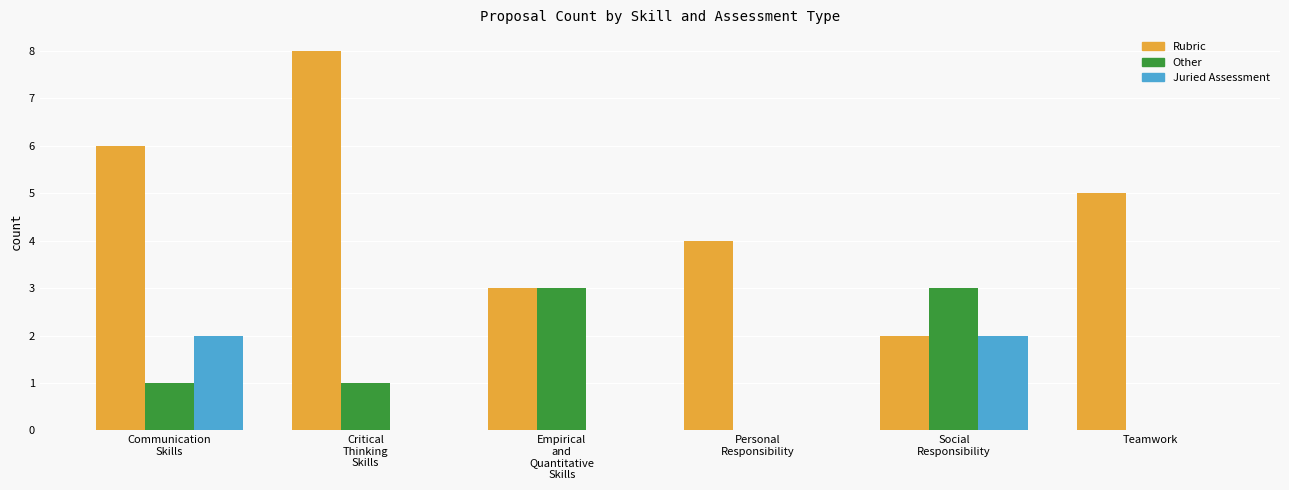

How many categories are shown in the chart?

6